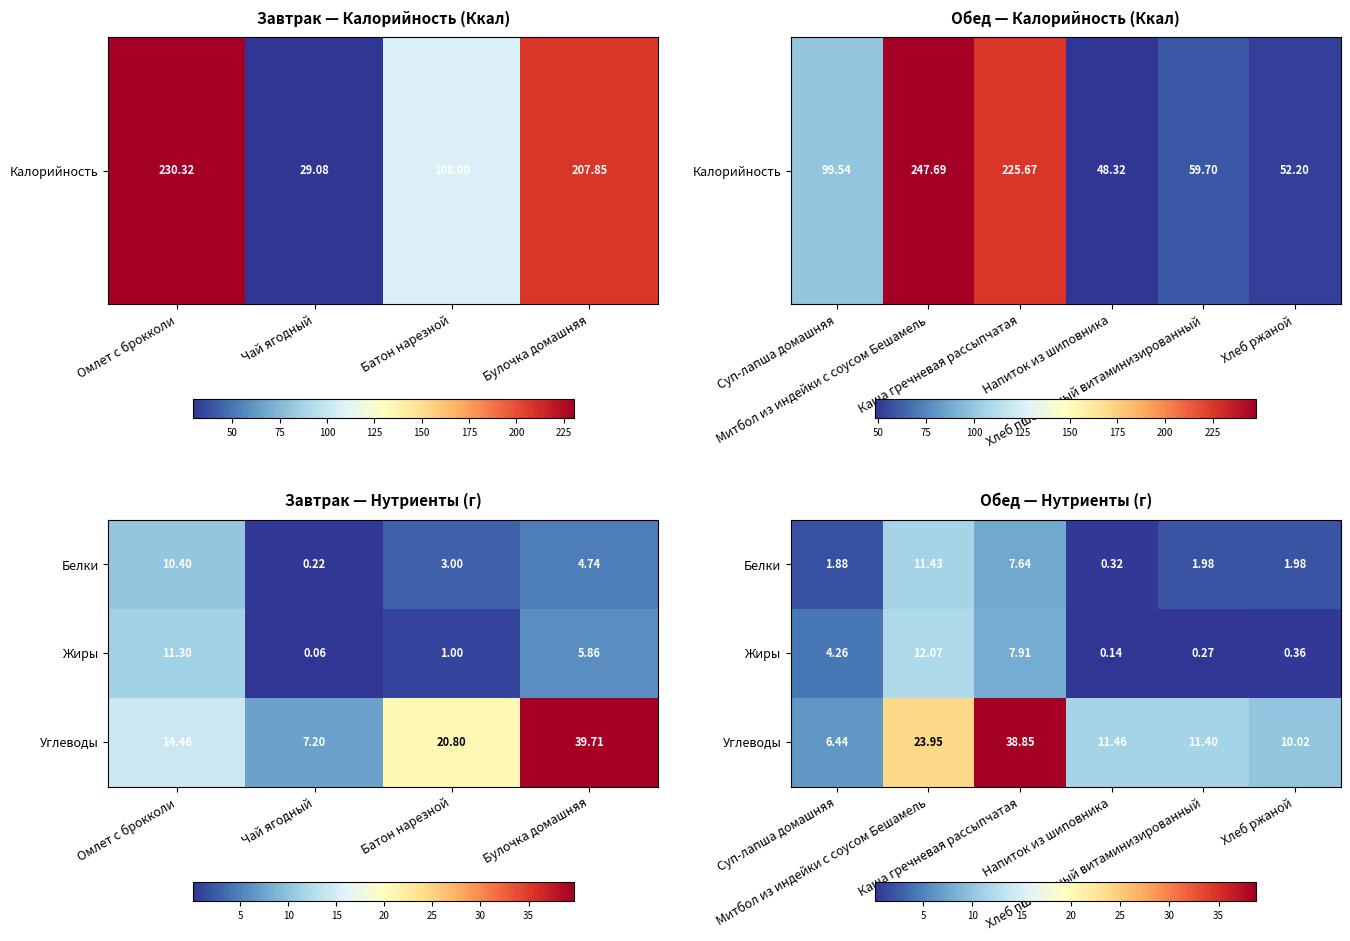

What is the difference between the maximum and second lowest values in the Углеводы series?

28.8